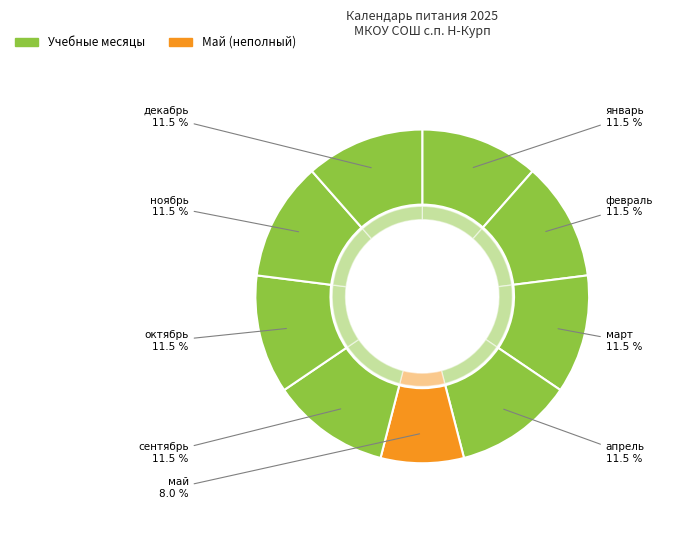

Approximately how many times larger is the value at октябрь compared to сентябрь?

1.0